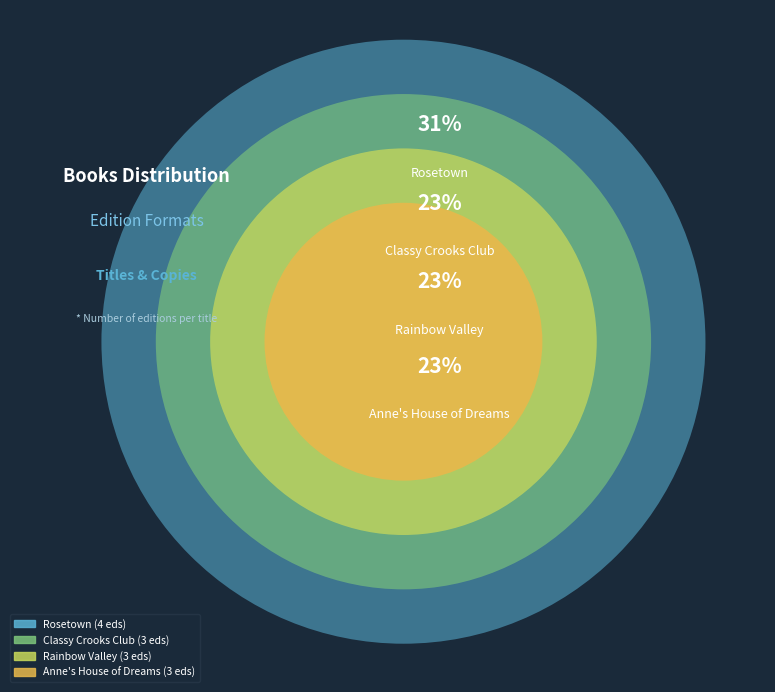

What portion of the pie excludes Rainbow Valley?

76.9%